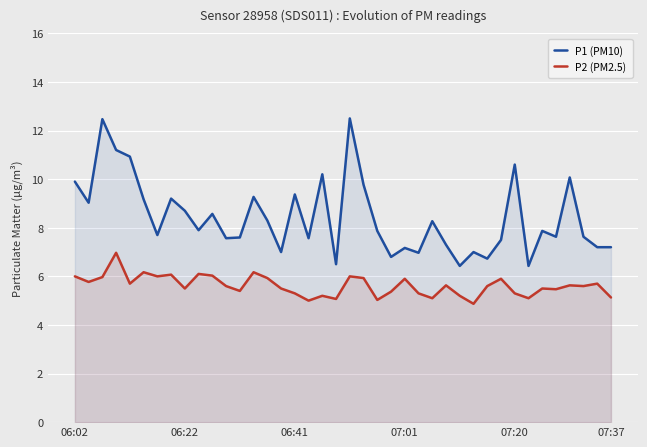

Between 14 and 15, which is larger?

14